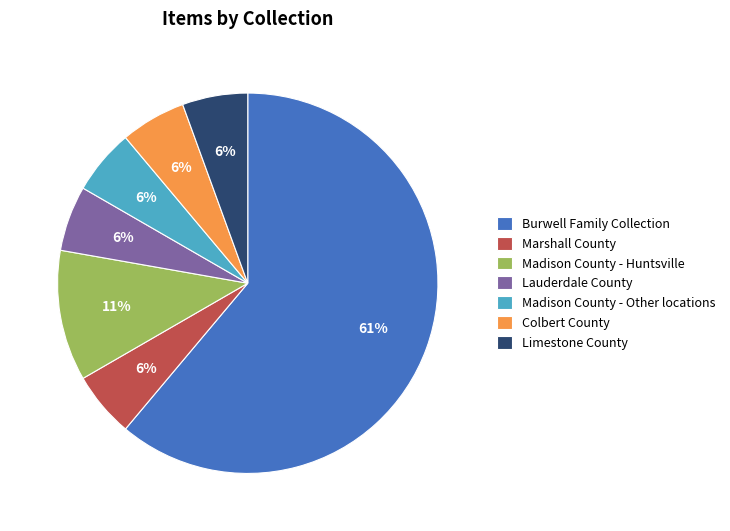

Does Limestone County represent more than half of the total?

No